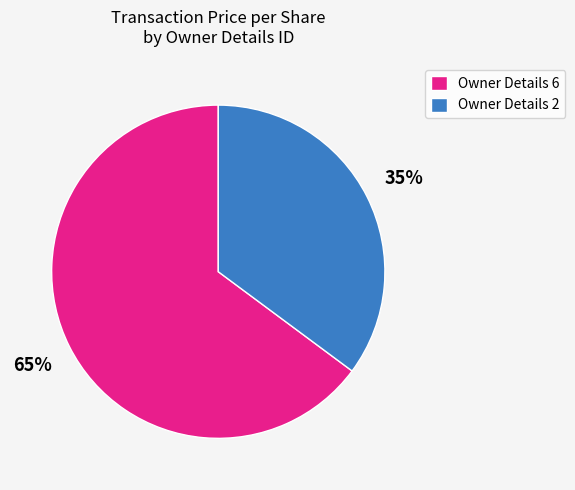

To the nearest percent, what is the combined percentage of Owner Details 2 and Owner Details 6?

100%